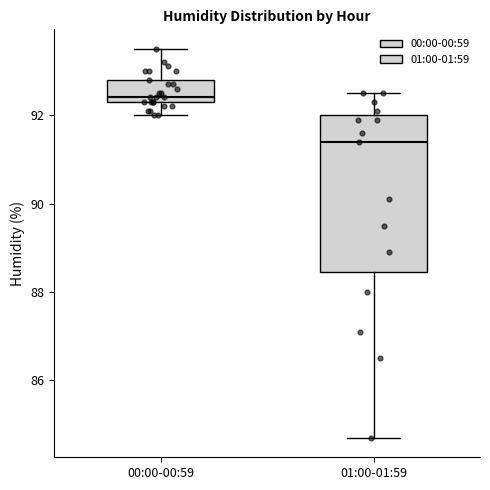

Reading left to right, transcribe this box plot: for each box, give where its median line is, the range the box spans, and where its two whiskers end, as read against the y-axis. The values are not printed on the chart, so give them approximately, as read against the axis.

00:00-00:59: median 92.4 (just above the box's lower edge), box 92.4 to 92.8, whiskers 92.0 to 93.6
01:00-01:59: median 91.4, box 88.4 to 92.0, whiskers 84.8 to 92.6